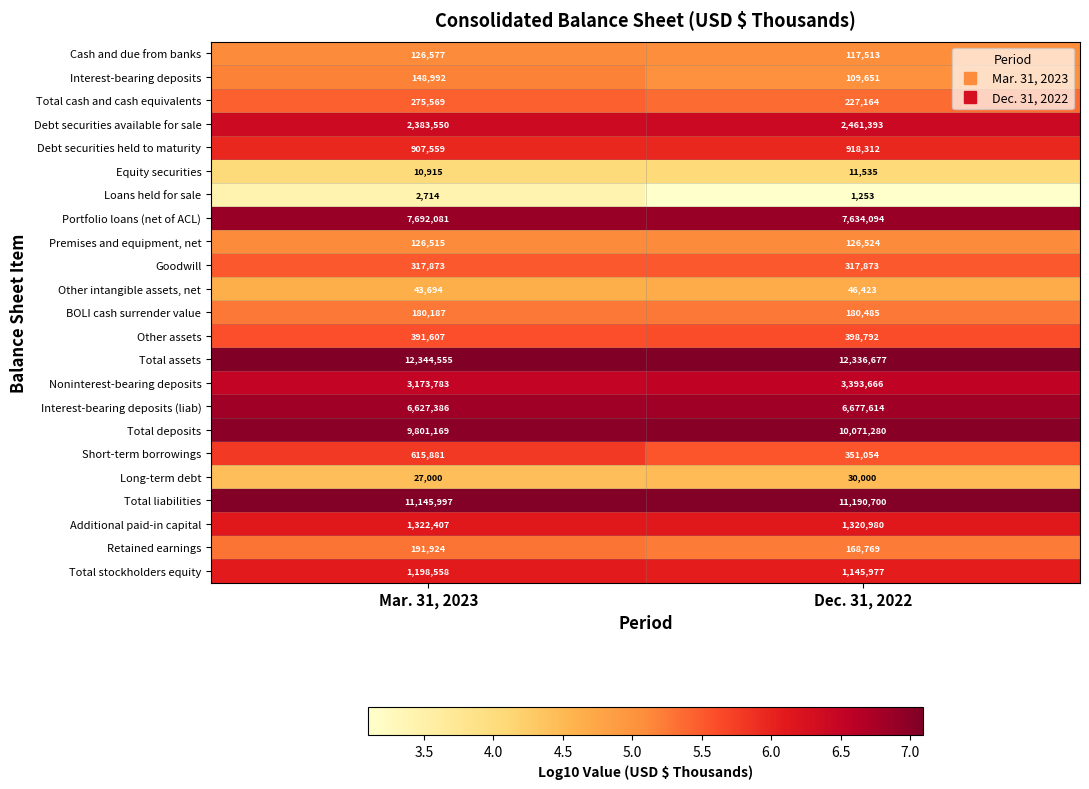

Which category has the highest value across all series?

Mar. 31, 2023